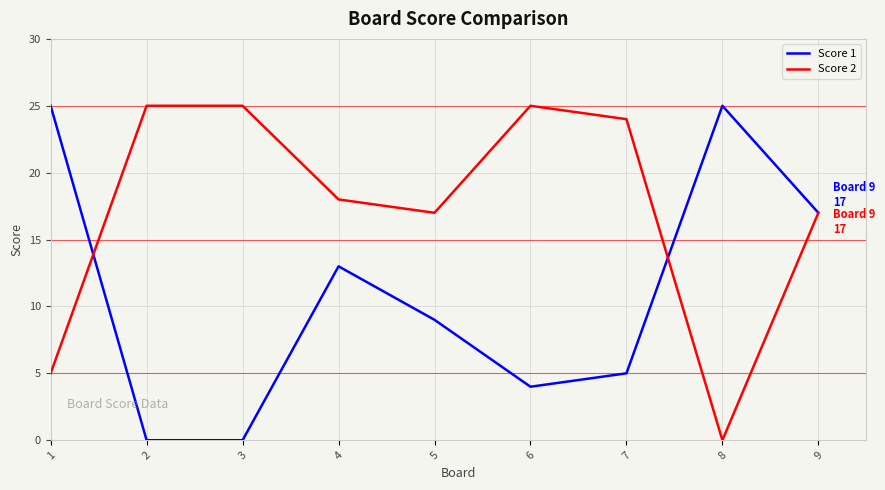

What is the average value of the Score 1 series?

11